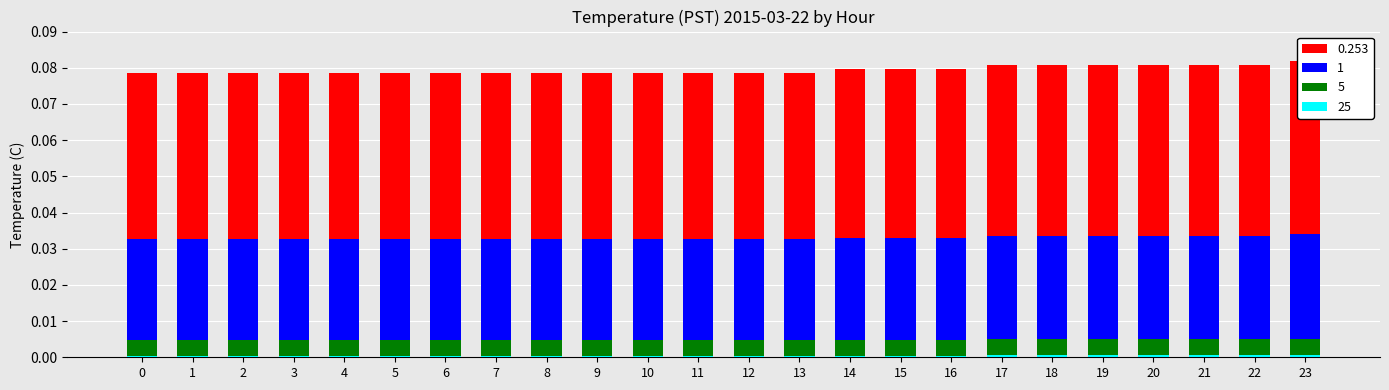

What is the sum of the 0.253 values at 1 and 9?

0.1